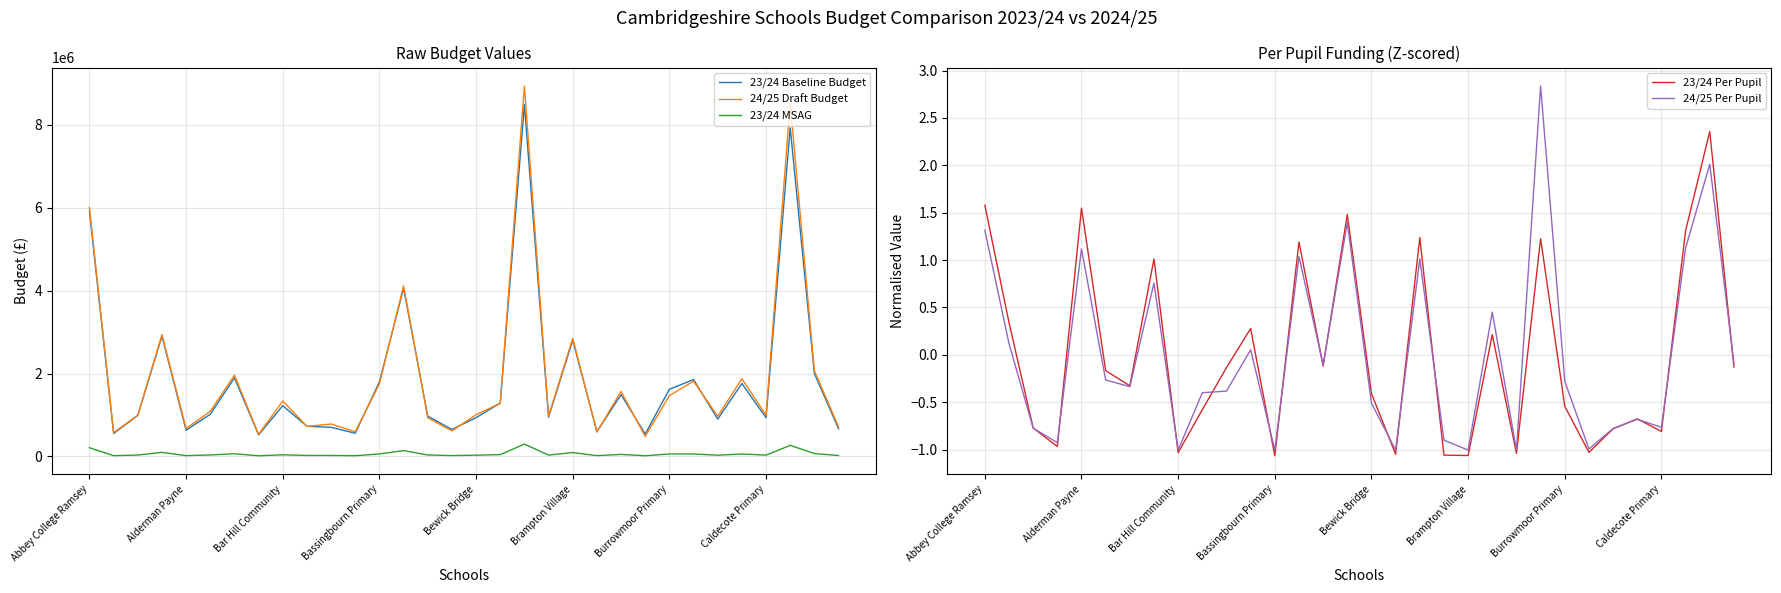

At which category is the sum across all series the highest?

18